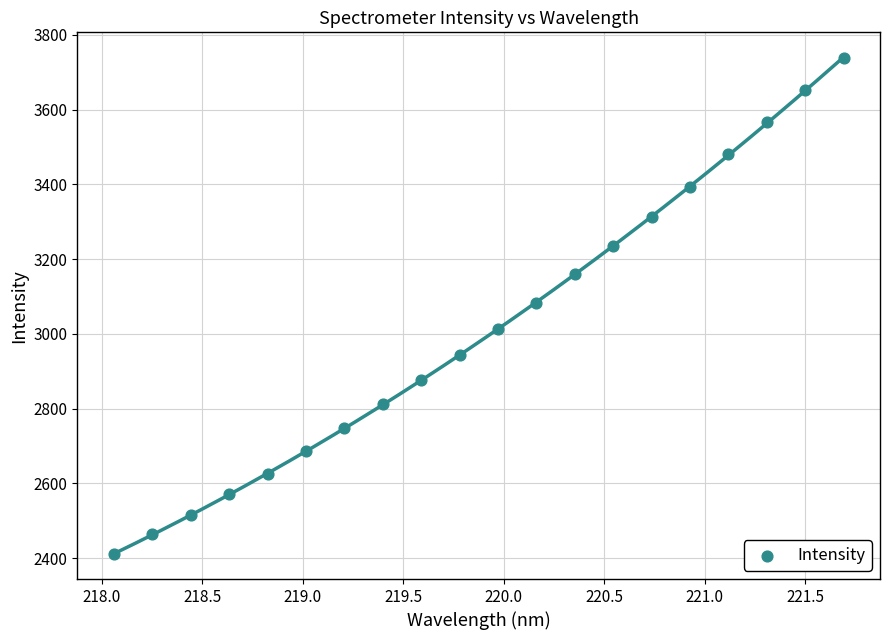

What is the range of X values (max minus min)?

3.6